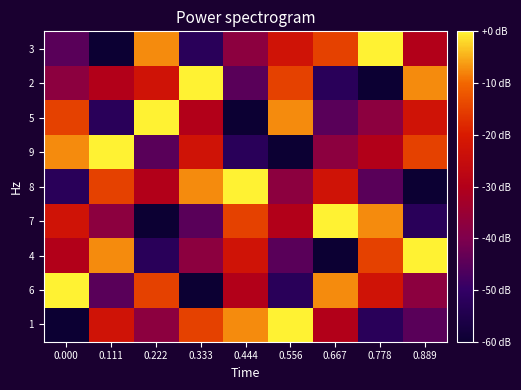

What is the total value across all series at 0.222?

-270.0